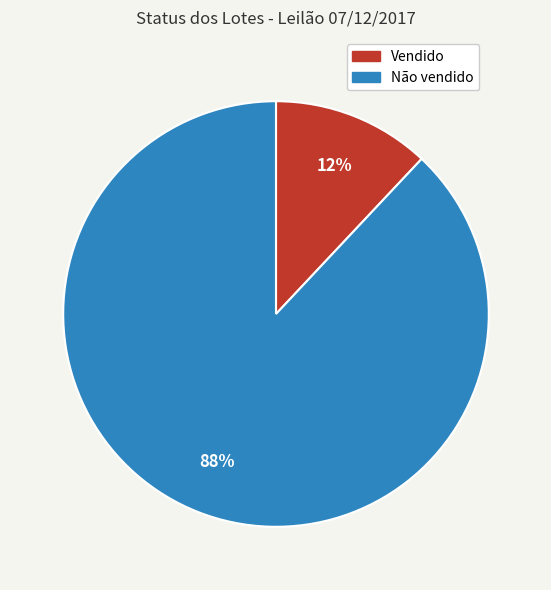

Which has a higher value, Não vendido or Vendido?

Não vendido